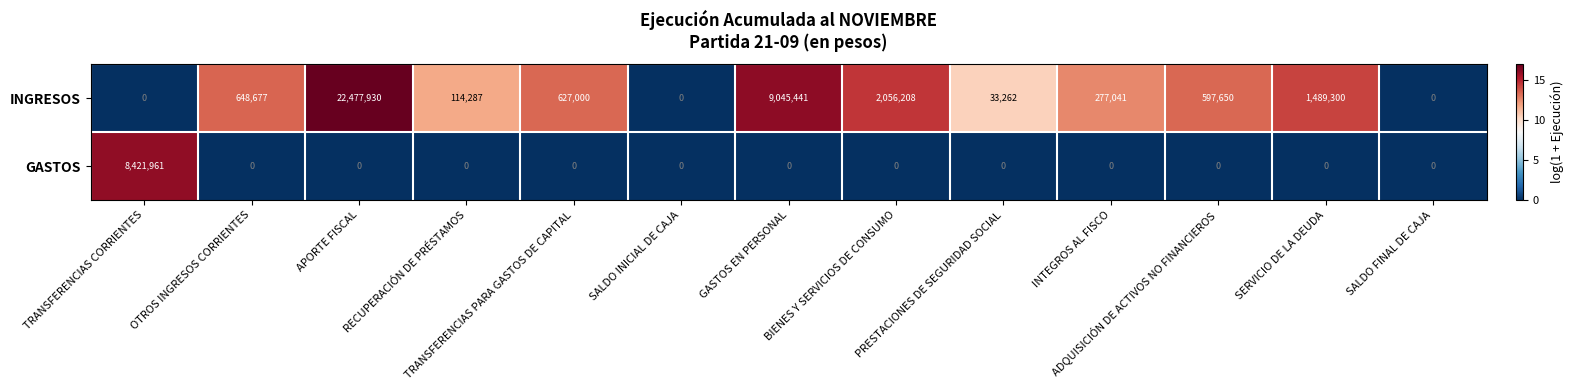

List the series in order of their overall mean, highest first.

INGRESOS, GASTOS